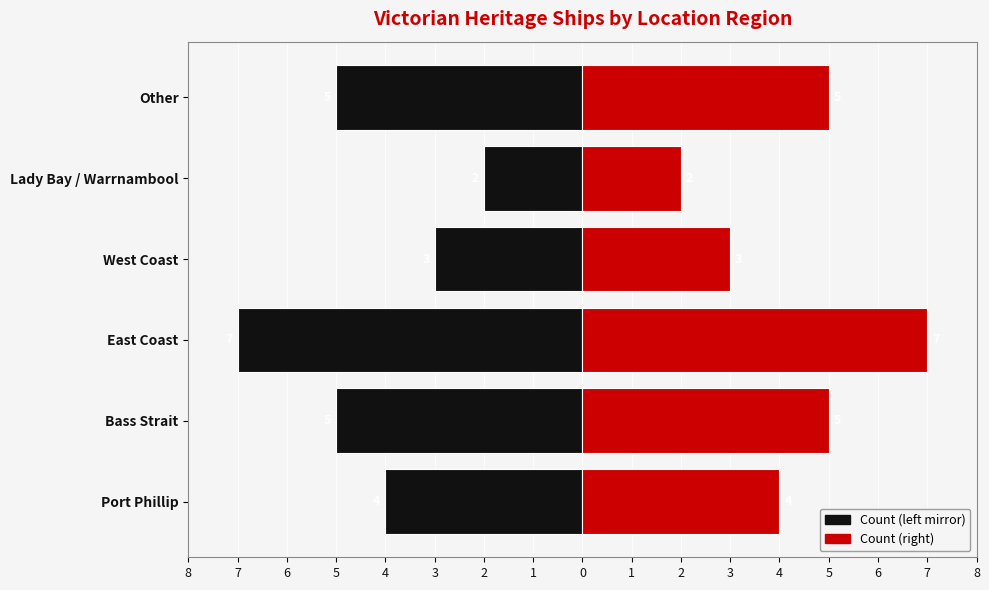

Is the value of Count (left) at Port Phillip greater than the value of Count (right) at West Coast?

No